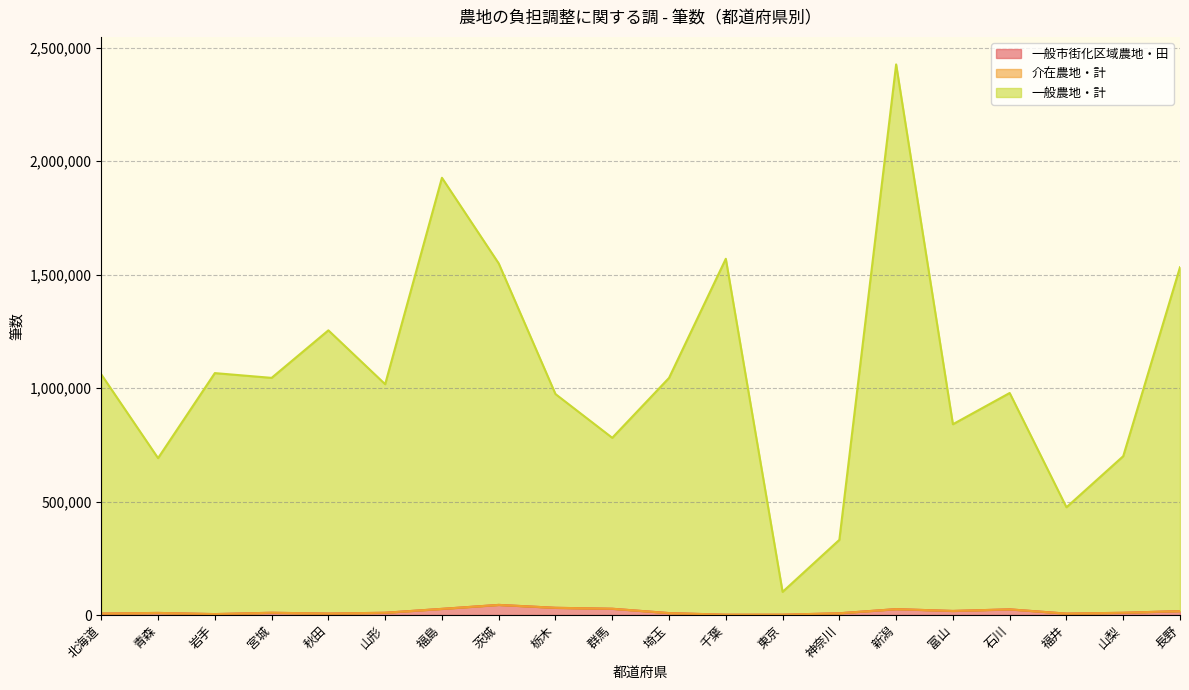

The value of 一般市街化区域農地・田 at 福島 is 37511. True or false?

False